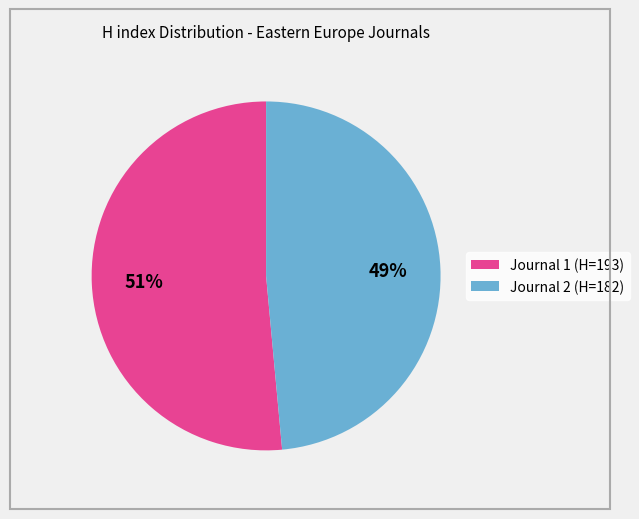

To the nearest percent, what is the average slice percentage?

50%